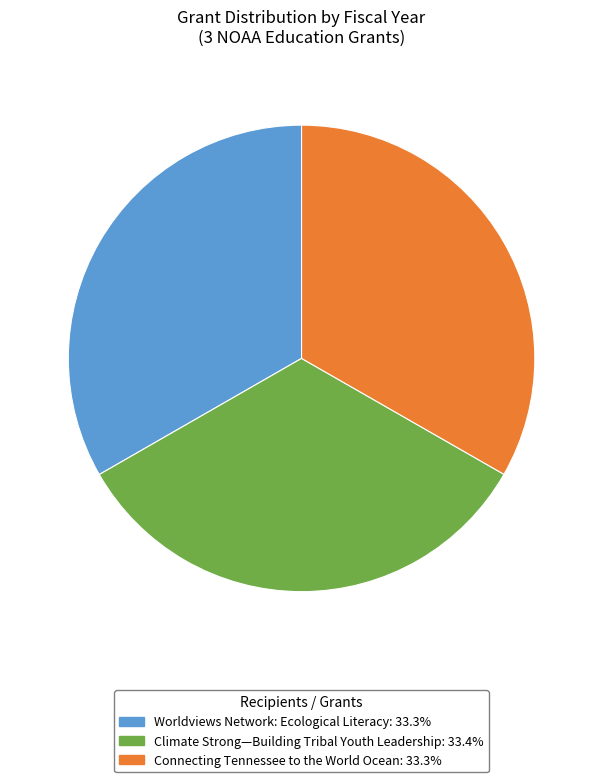

Combined, do Worldviews Network: Ecological Literacy and Climate Strong—Building Tribal Youth Leadership account for over 50%?

Yes